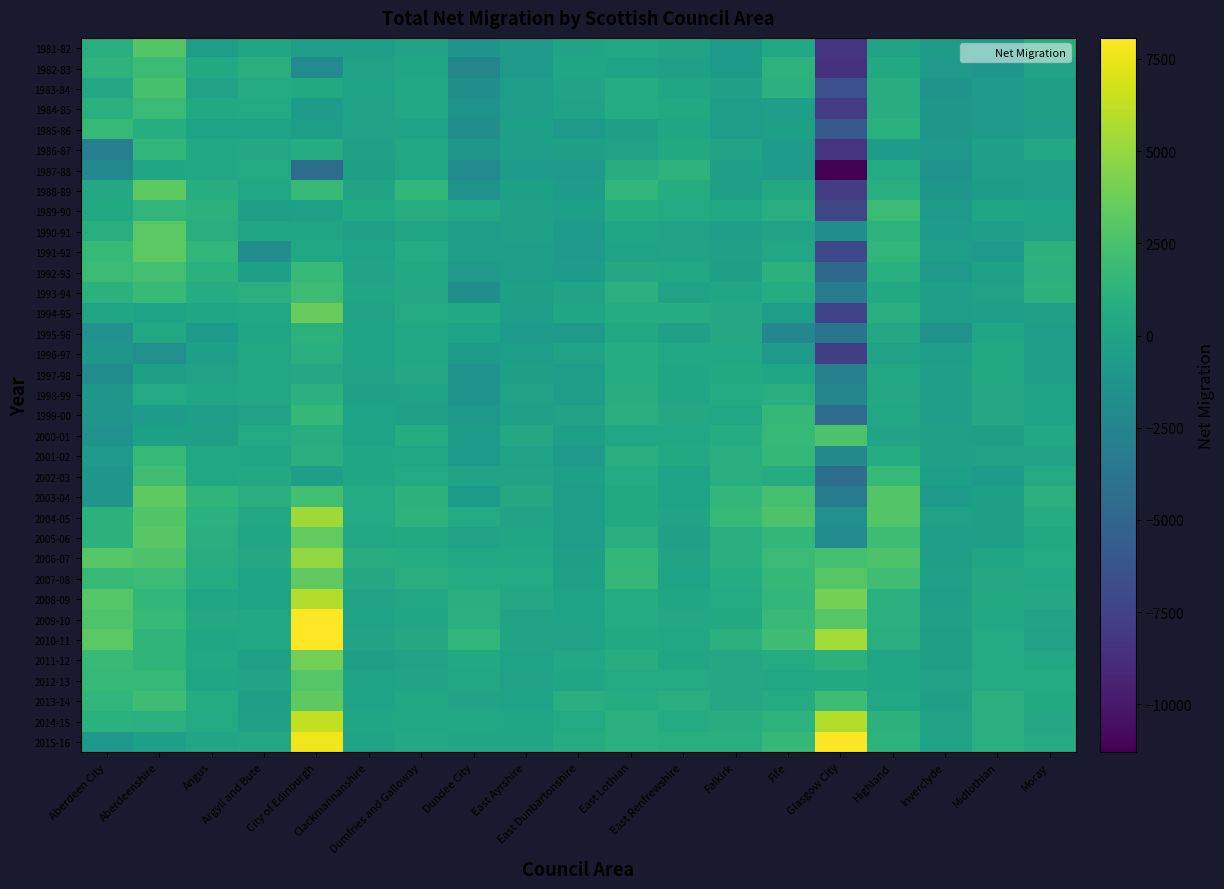

Between Aberdeen City and Inverclyde, which series saw the biggest shift?

2010-11